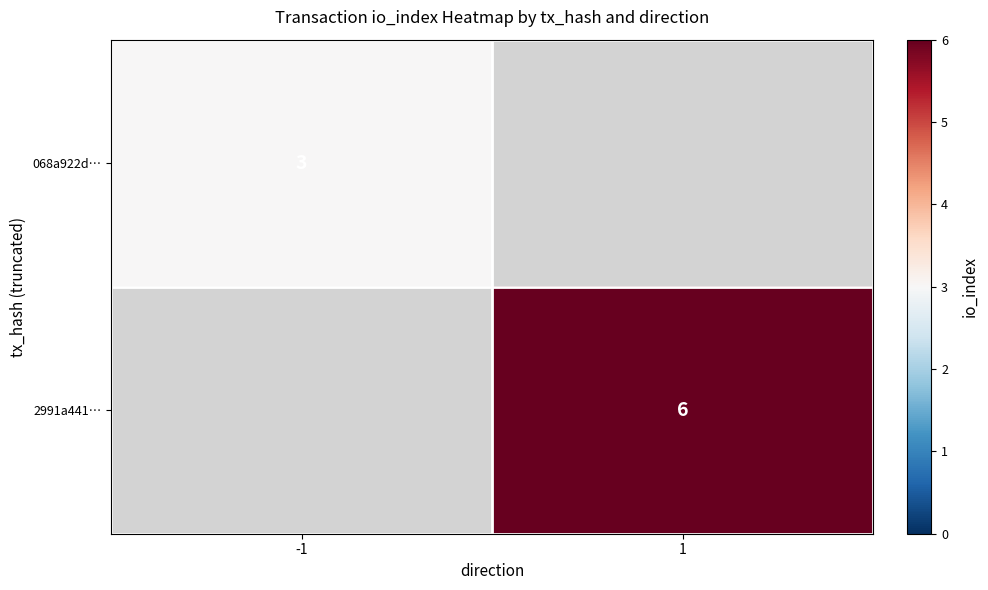

The 2991a441… series shows 10 at 1. True or false?

False